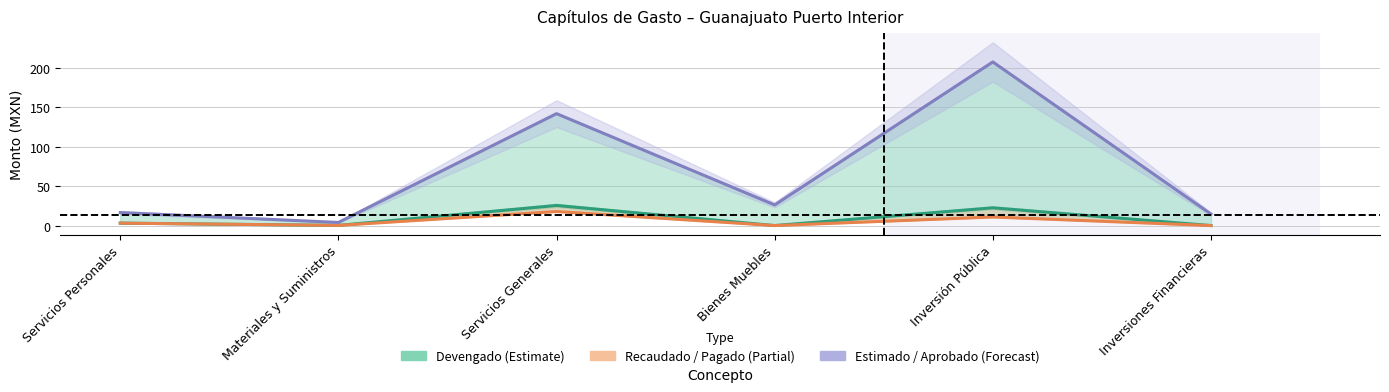

True or false: Recaudado / Pagado (Partial) and Devengado (Estimate) cross at least once.

False